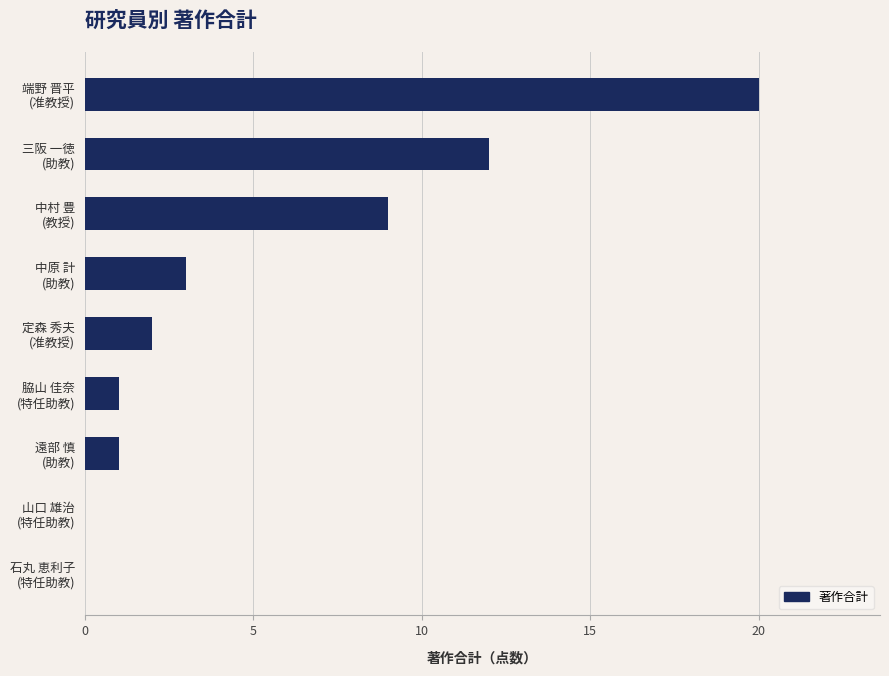

What is the maximum value shown in the chart?

20